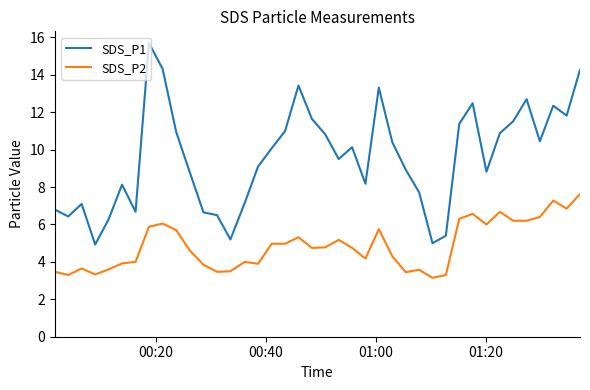

Which series has the largest total across all categories?

SDS_P1